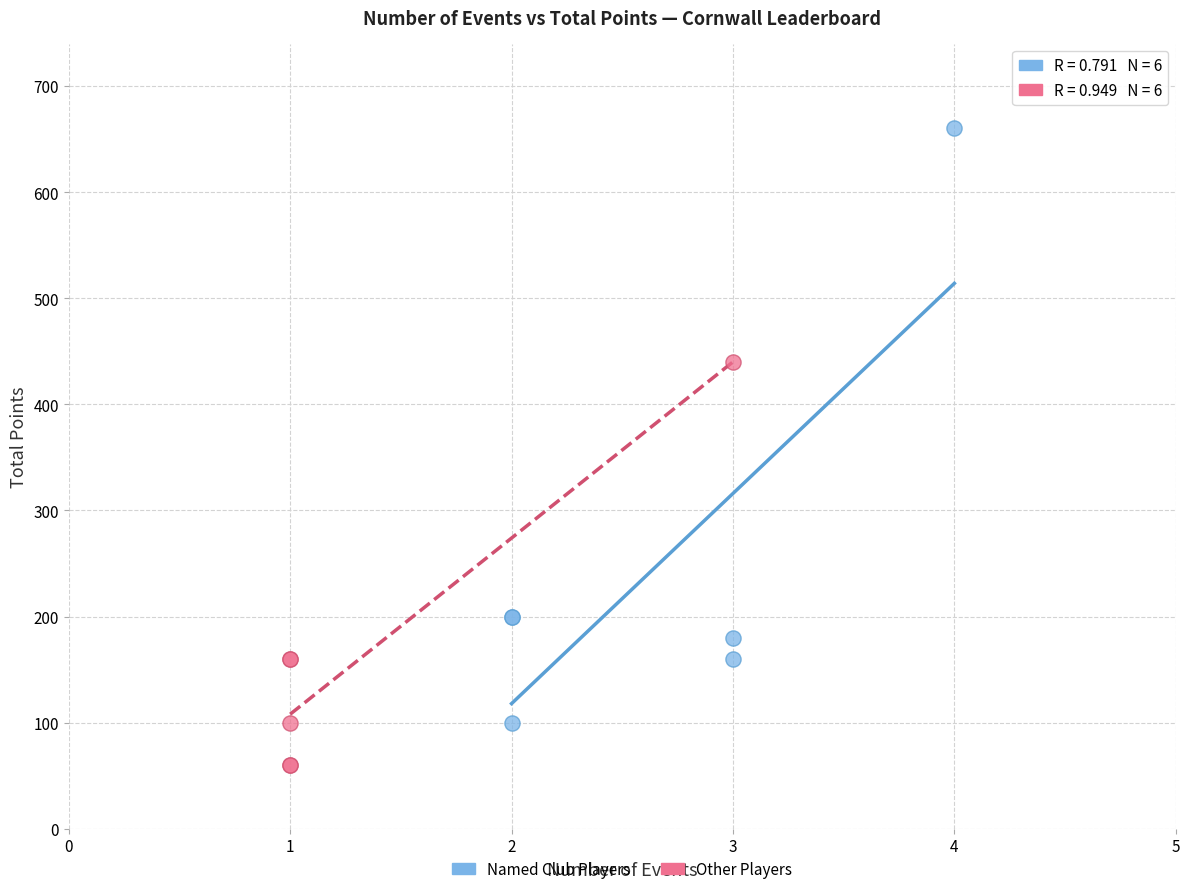

Which series has the largest Y range (max minus min)?

Named Club Players